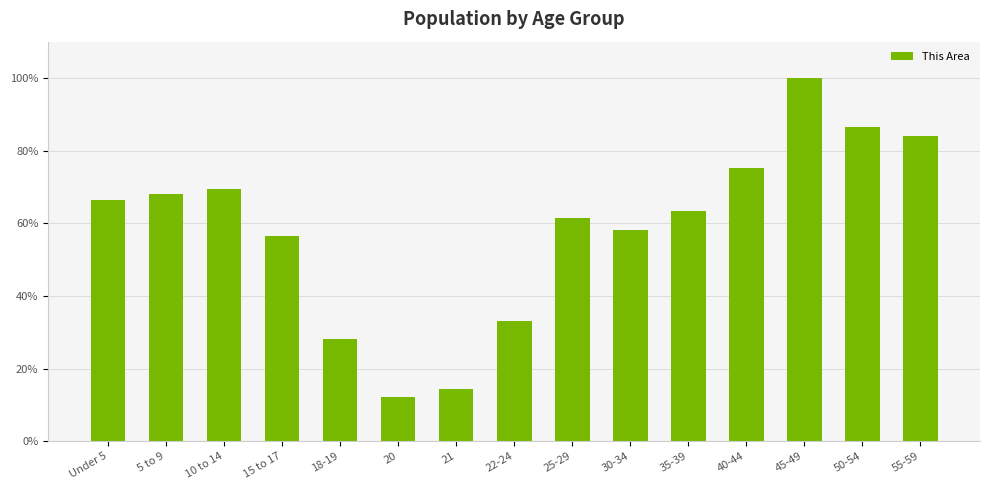

List the labels in order of value, largest first.

45-49, 50-54, 55-59, 40-44, 10 to 14, 5 to 9, Under 5, 35-39, 25-29, 30-34, 15 to 17, 22-24, 18-19, 21, 20